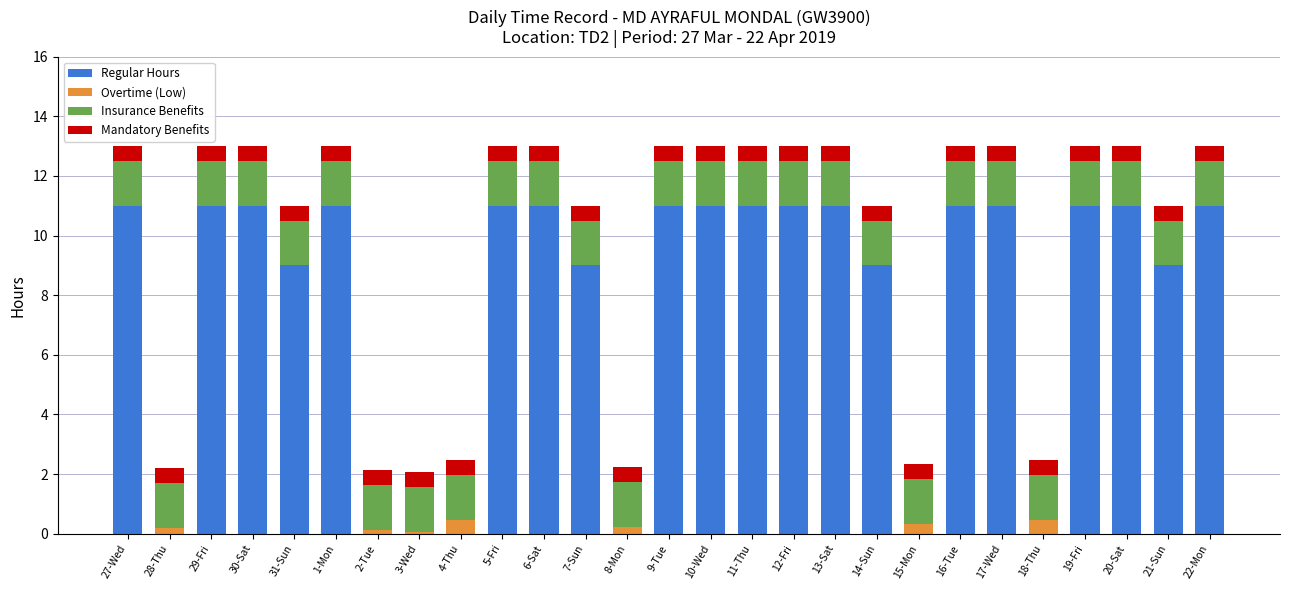

True or false: Regular Hours has a value of 11.0 at 27-Wed.

True